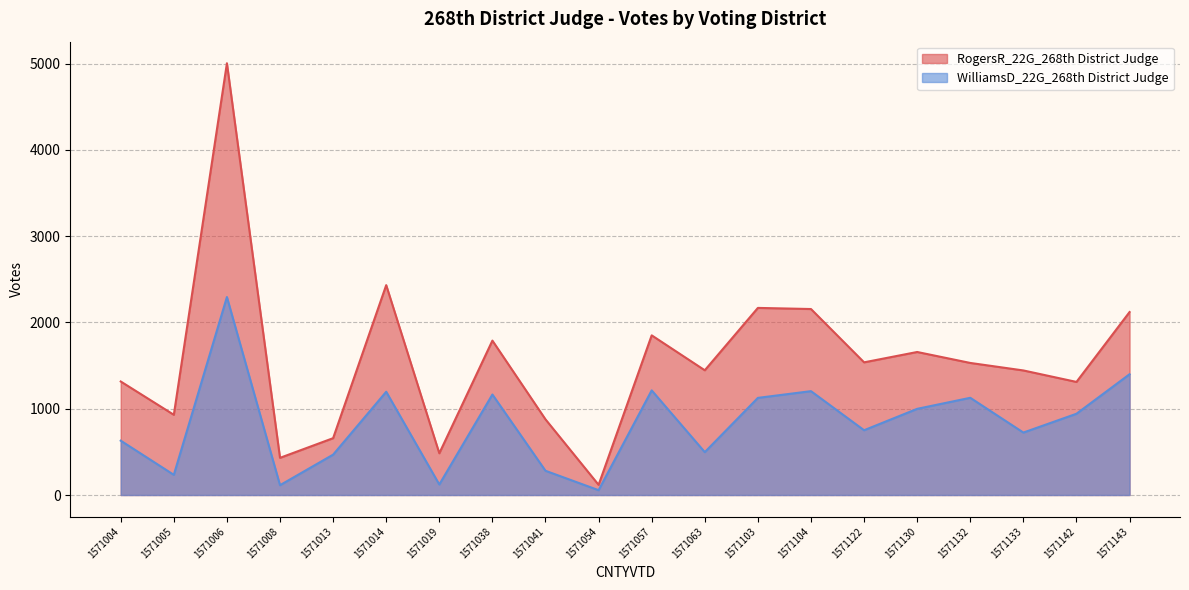

What are all the series names shown in the legend?

RogersR_22G_268th District Judge, WilliamsD_22G_268th District Judge